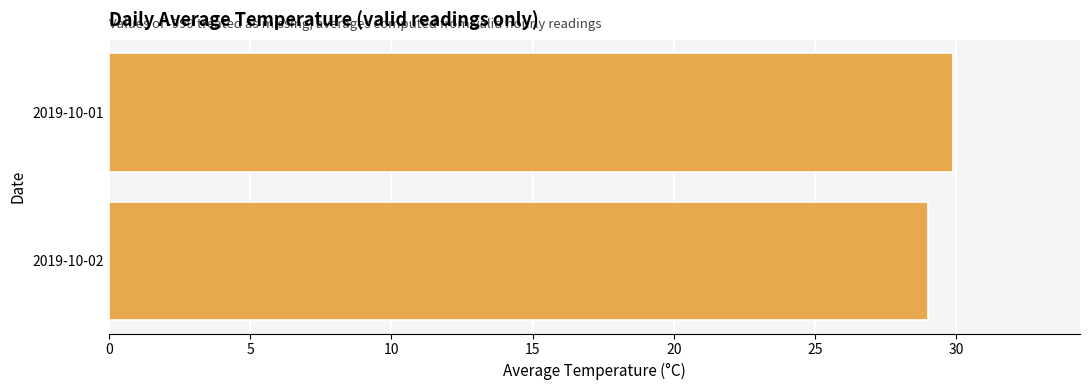

What is the change in value from 2019-10-01 to 2019-10-02?

-0.9